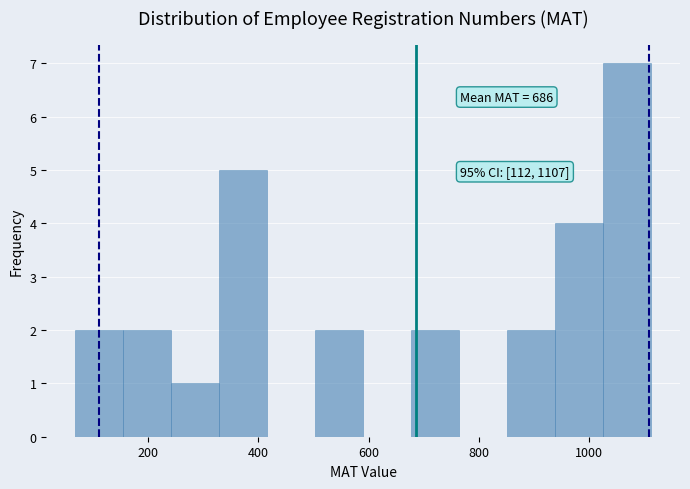

Over which range of the x-axis is the bar tallest?

1020 to 1120